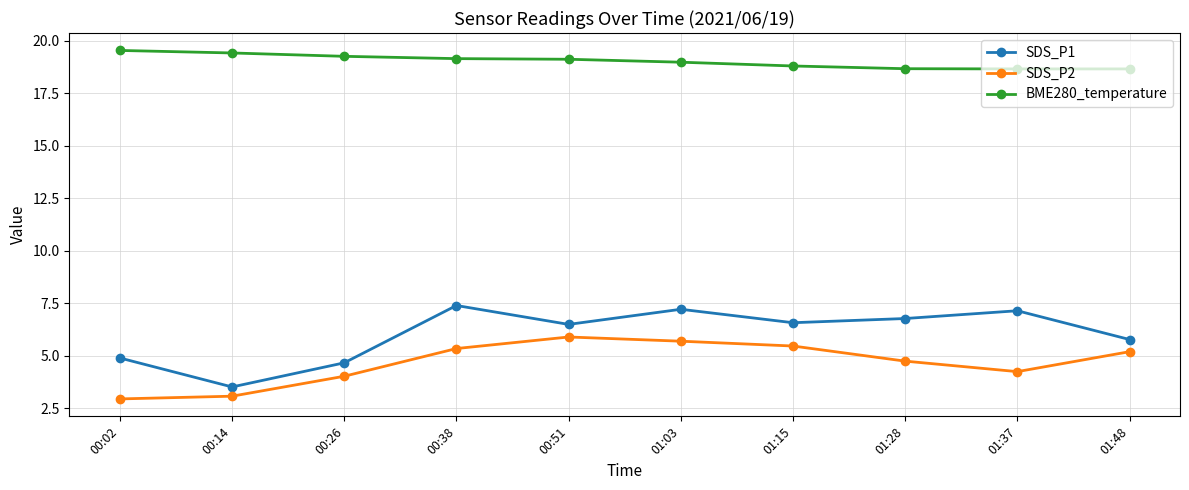

What is the lowest value of the SDS_P1 series?

3.5